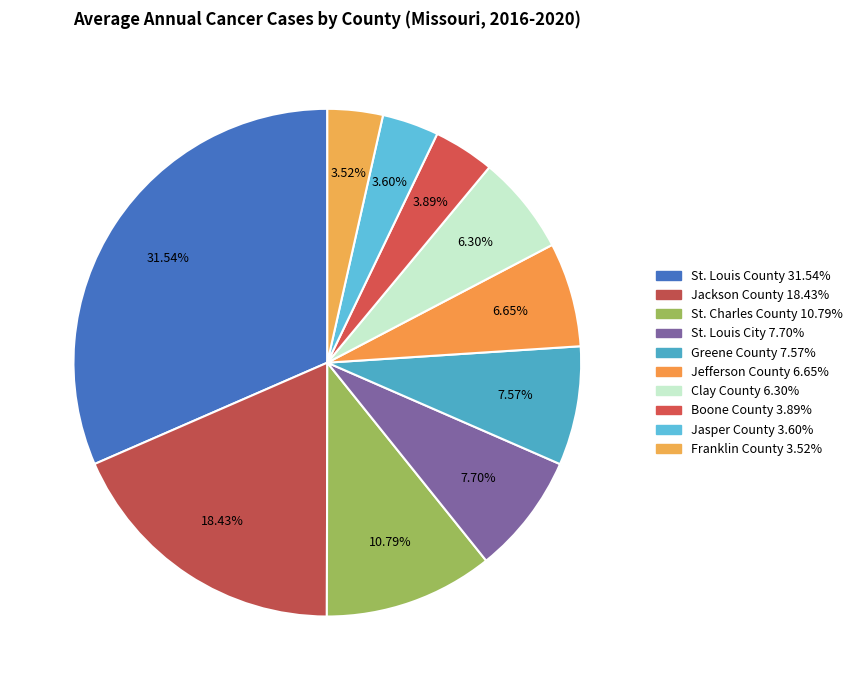

Is there a majority slice in this chart?

No